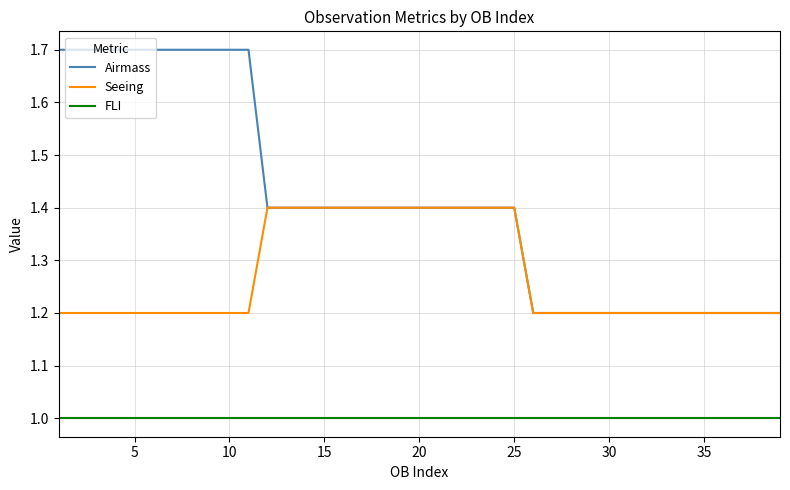

List the series in order of their peak value, lowest first.

FLI, Seeing, Airmass